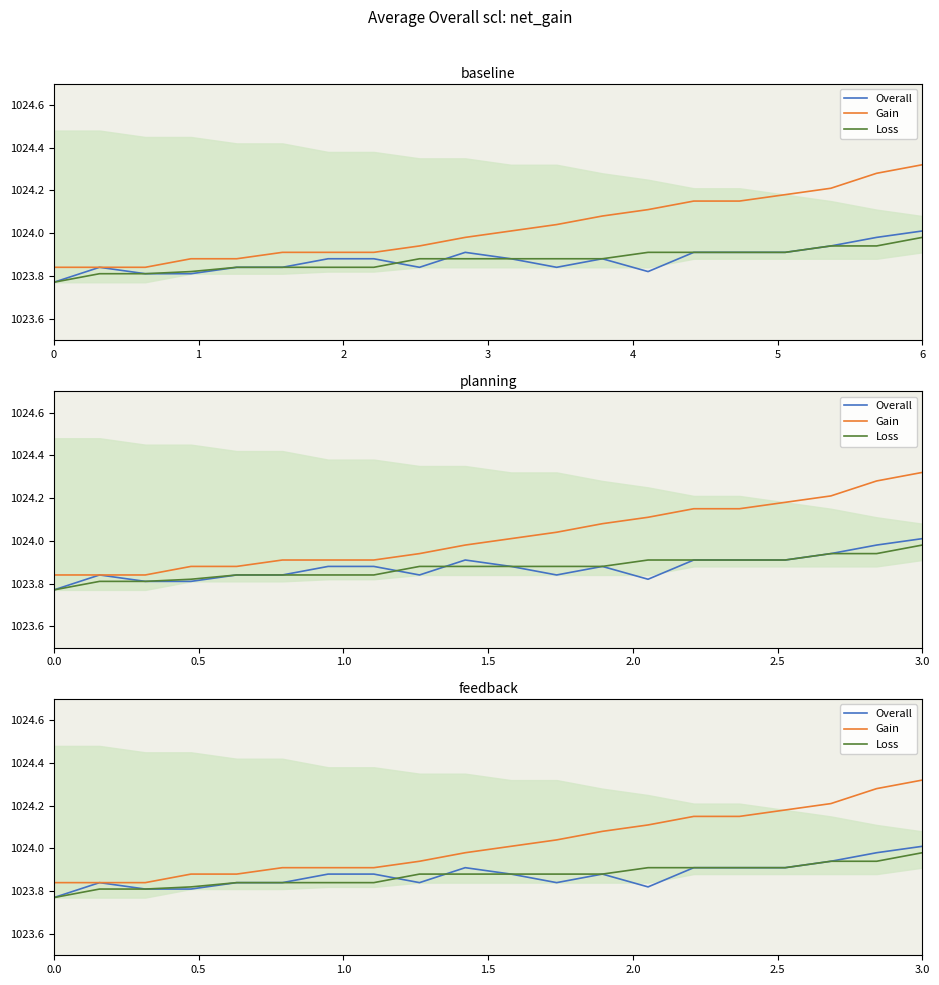

List the series in order of their peak value, lowest first.

Loss, Overall, Gain